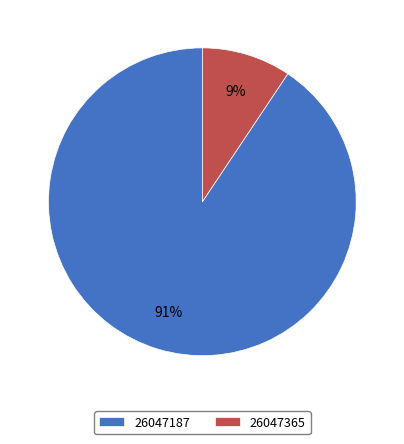

Does any single category account for the majority?

Yes